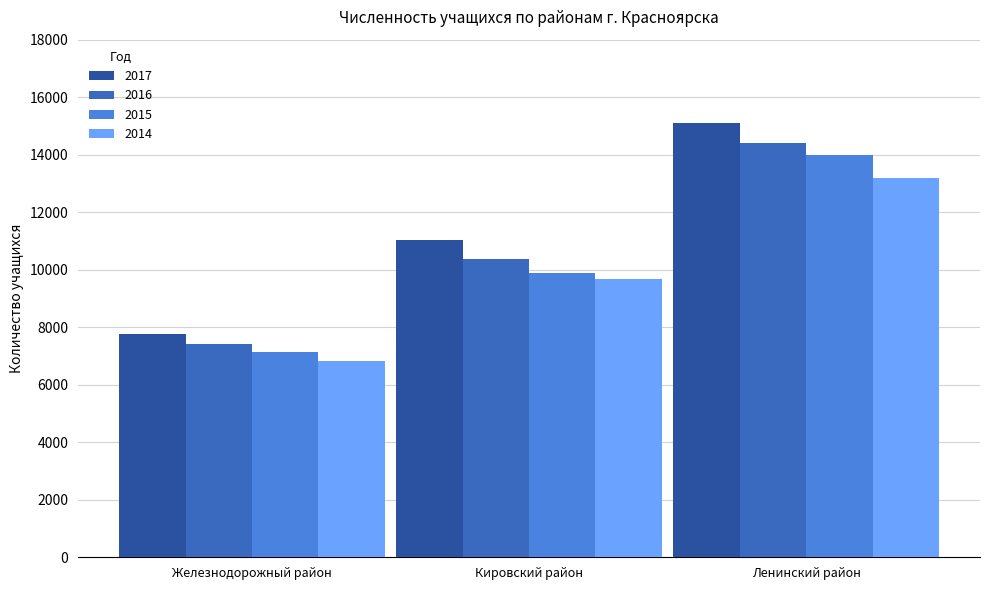

What is the average value of the 2016 series?

10730